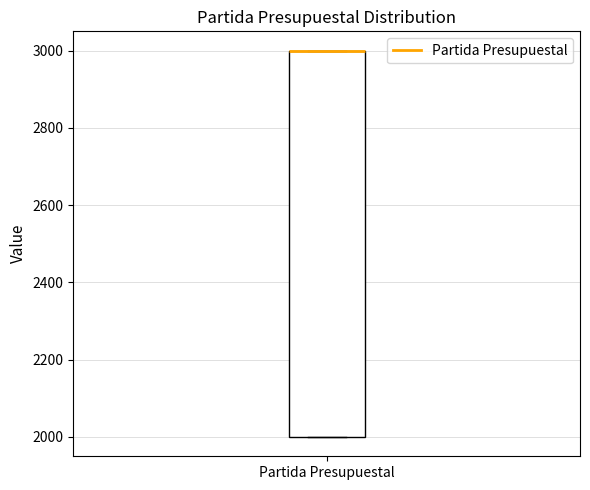

Where is the upper edge of the box for Partida Presupuestal on the y-axis? The values are not printed on the chart, so give them approximately, as read against the axis.

3000